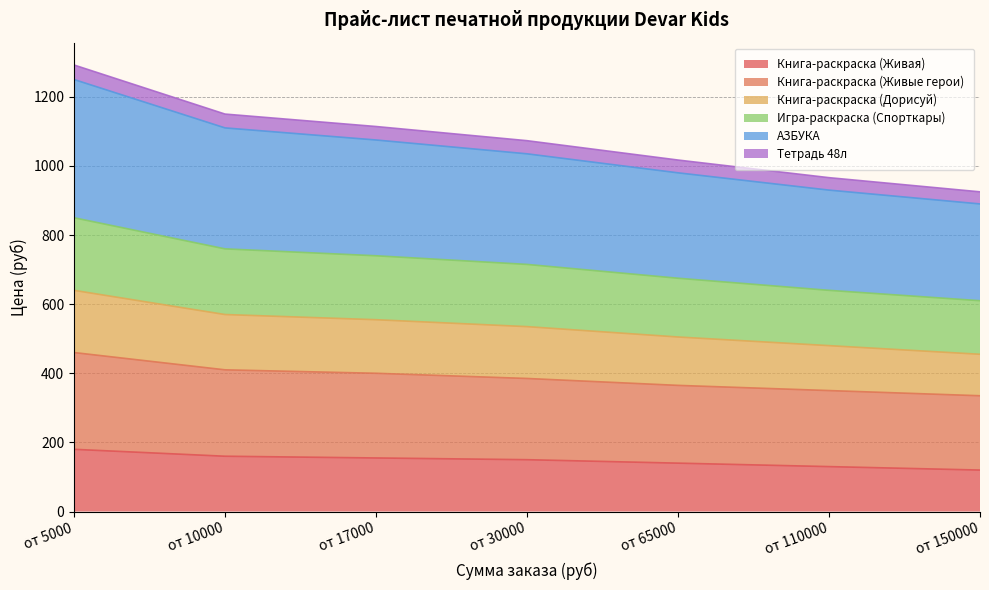

Does the chart have visible grid lines?

Yes